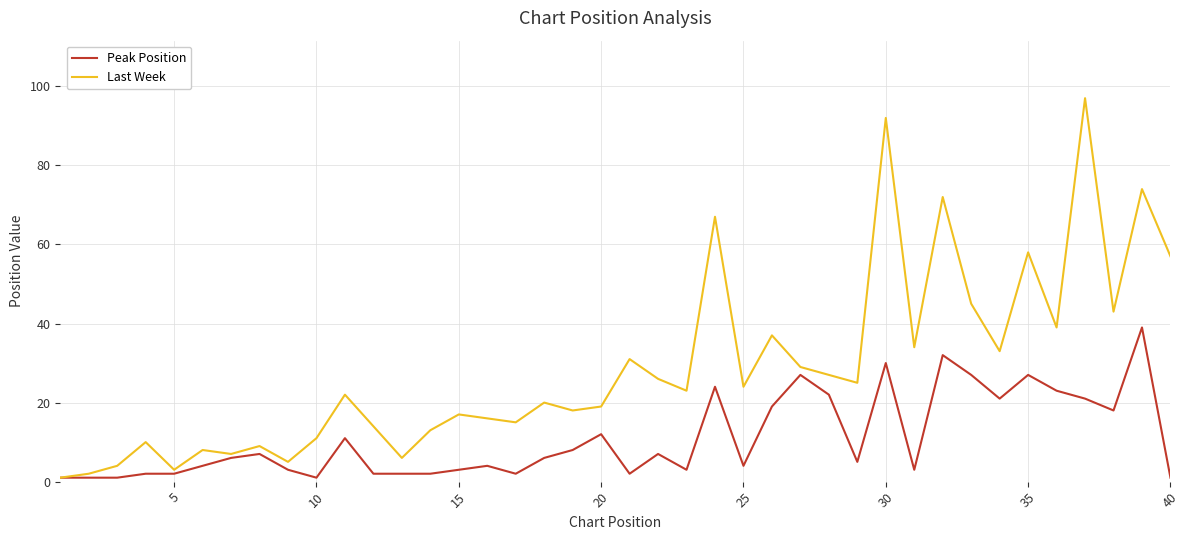

Which series has the widest spread of values?

Last Week